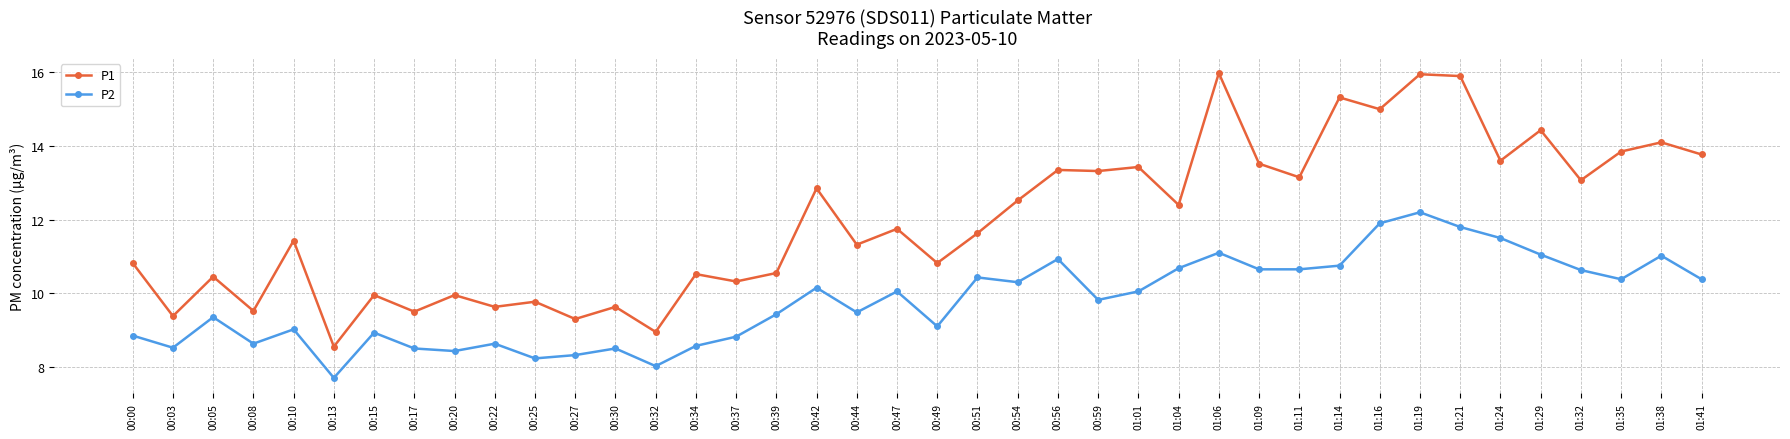

Is it true that P2 equals 3.9 at 01:32?

False